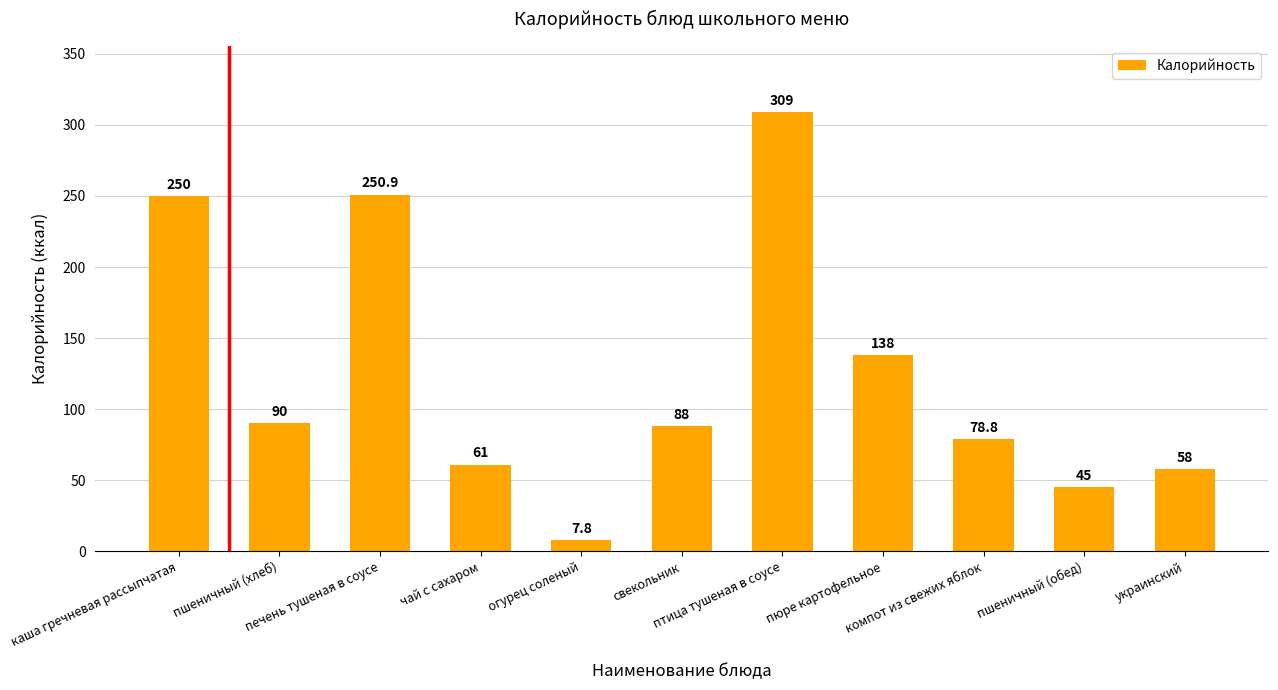

What is the label of the 4th bar from the left?

чай с сахаром